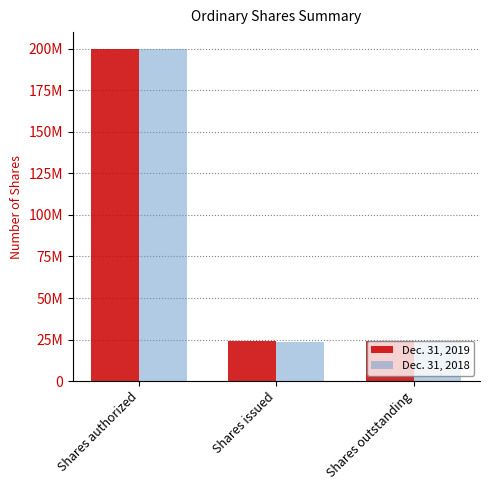

Is it true that Dec. 31, 2018 equals 13966353 at Shares outstanding?

False